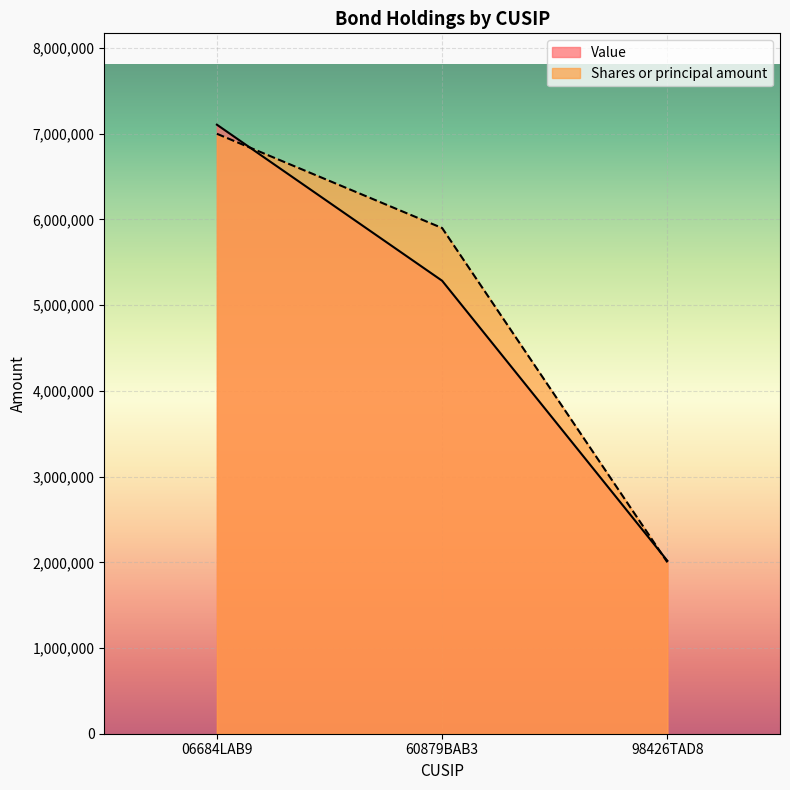

What is the label of the 3rd point from the right?

06684LAB9